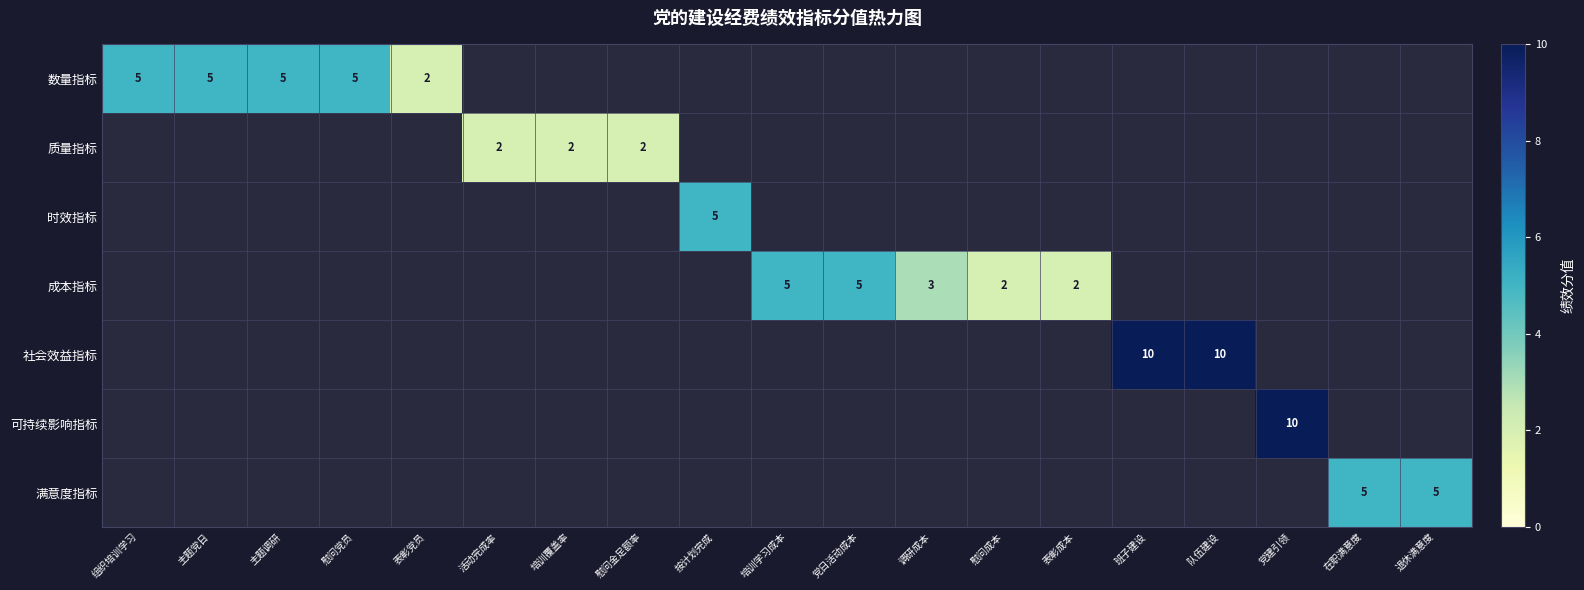

Count the number of data series in this chart.

7